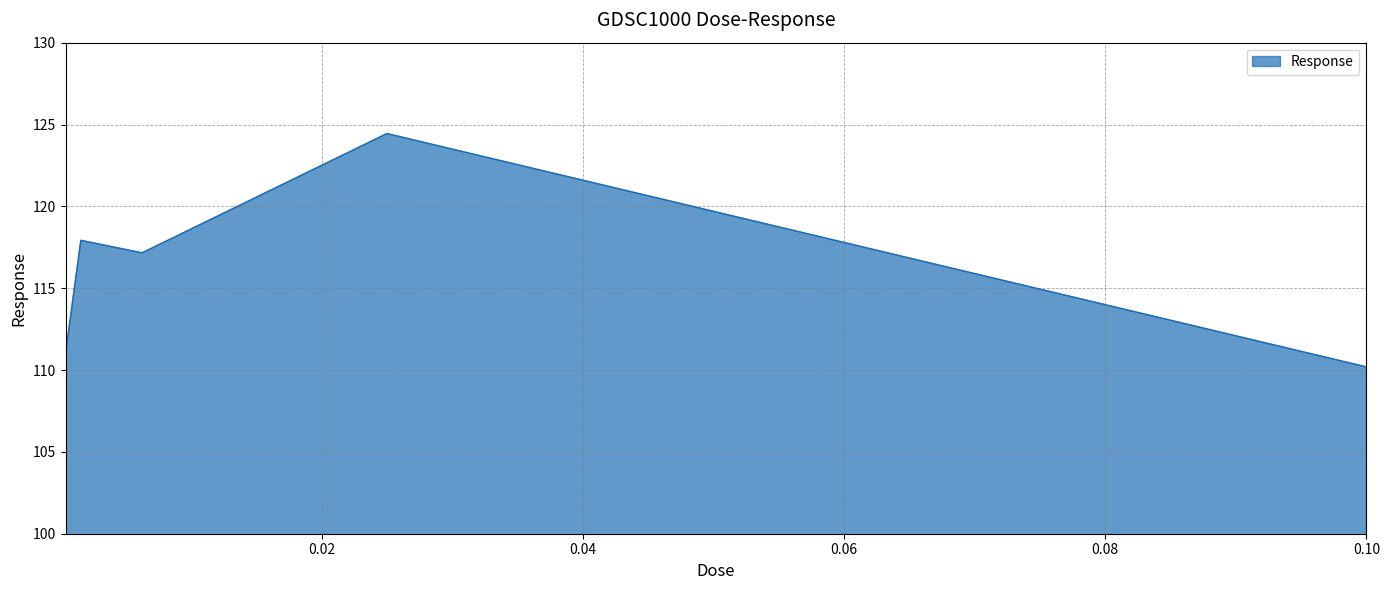

How many interior local valleys (lower than both neighbors) does the data have?

1